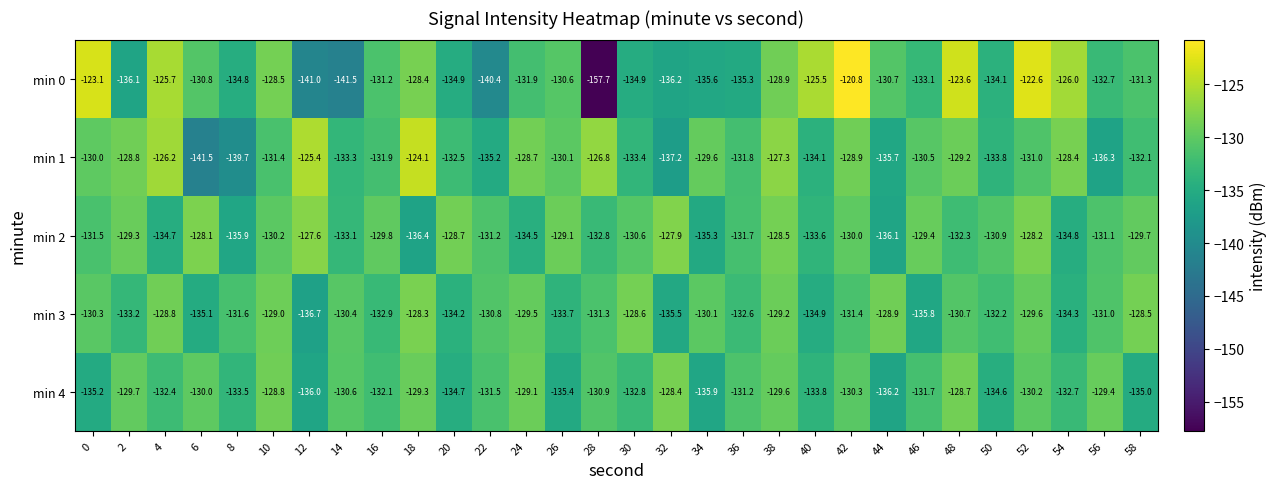

What is the greatest value displayed?

-120.8